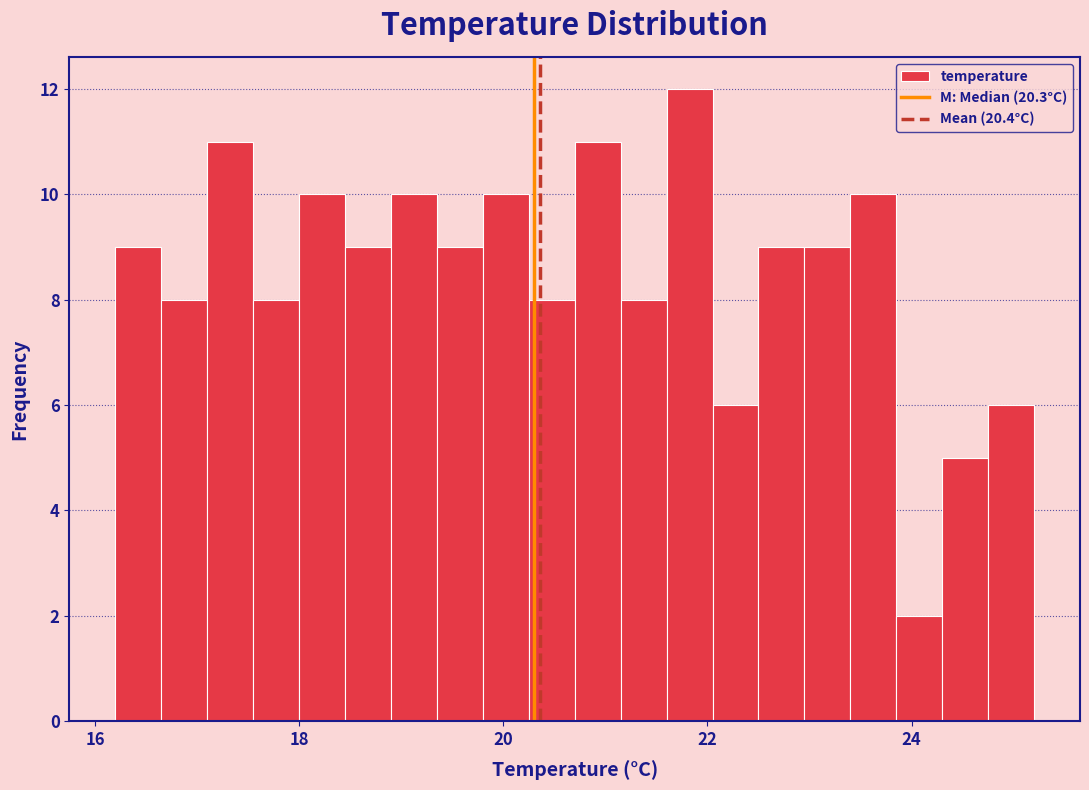

Read against the x-axis, roughly where is the centre of the tallest bar?

21.8